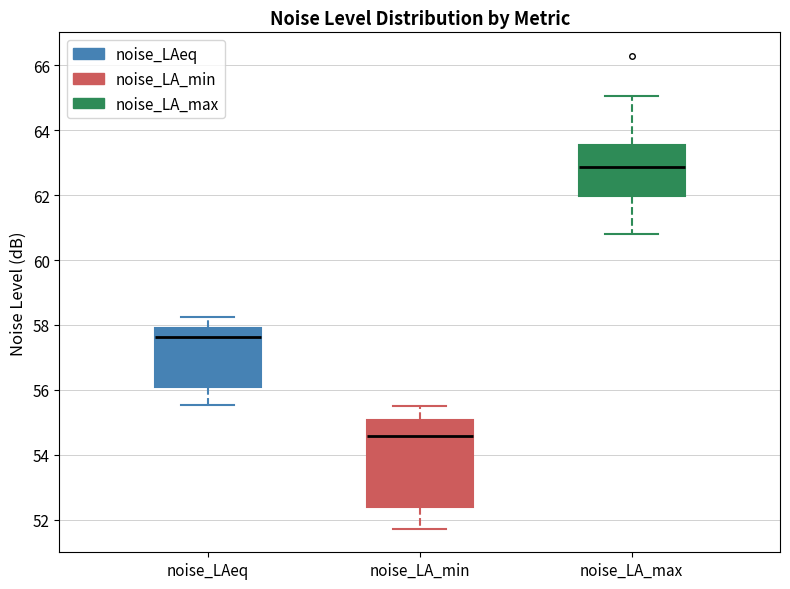

Comparing the boxes themselves (not the whiskers), which one is the tallest?

noise_LA_min